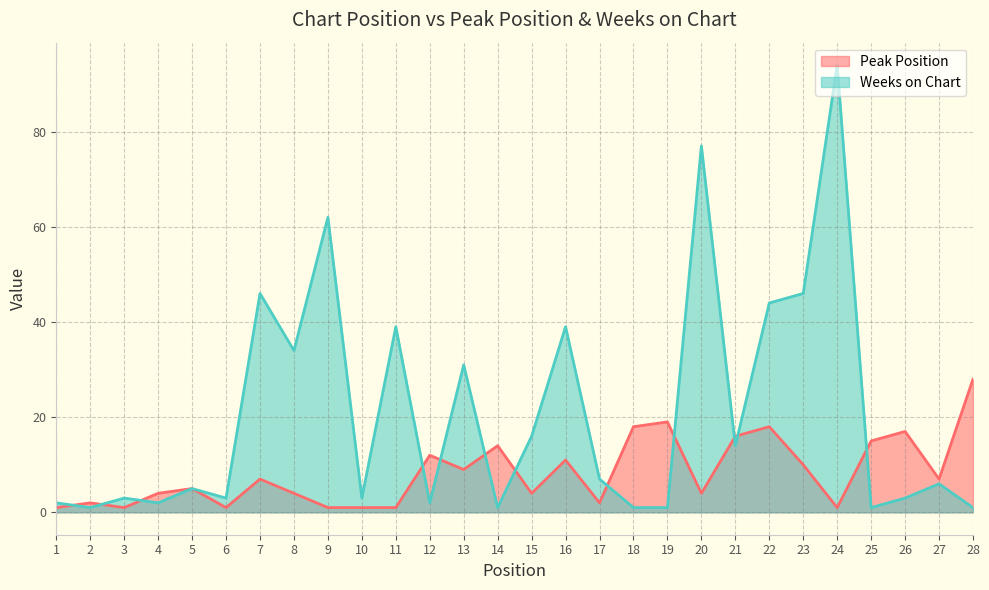

Reading left to right, transcribe all the data shown in this chart.

Peak Position: 1	2	1	4	5	1	7	4	1	1	1	12	9	14	4	11	2	18	19	4	16	18	10	1	15	17	7	28
Weeks on Chart: 2	1	3	2	5	3	46	34	62	3	39	2	31	1	16	39	7	1	1	77	14	44	46	94	1	3	6	1